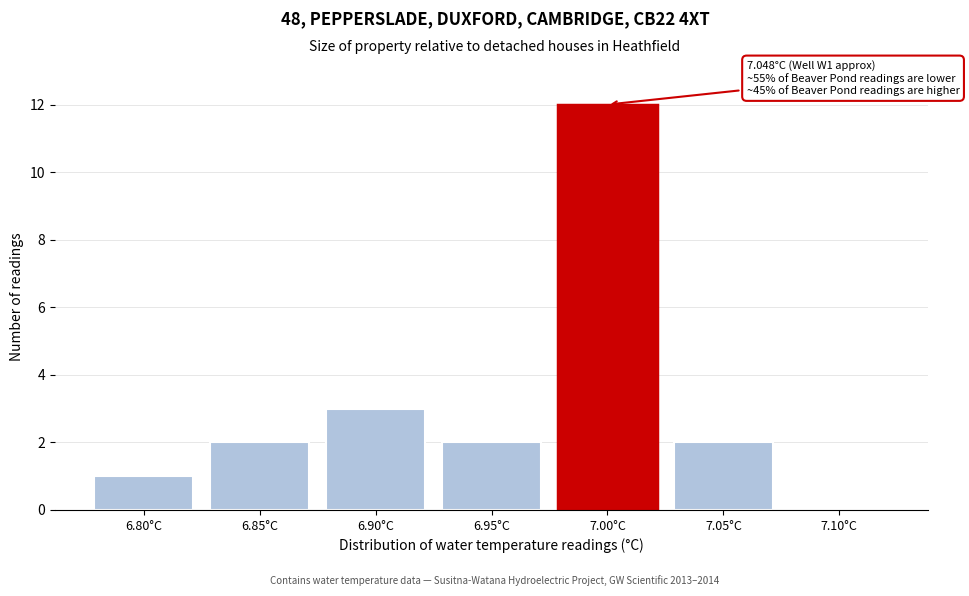

Reading left to right, transcribe all the data shown in this chart.

6.80°C=1	6.85°C=2	6.90°C=3	6.95°C=2	7.00°C=12	7.05°C=2	7.10°C=0